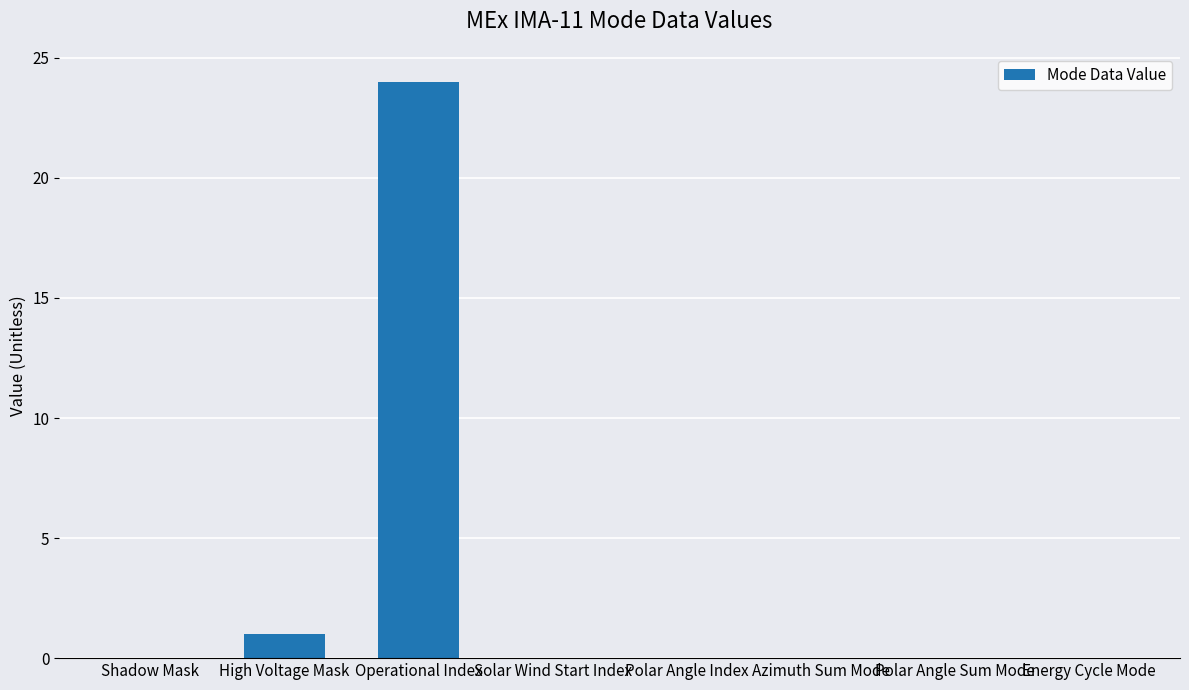

How many data points does each series have?

8